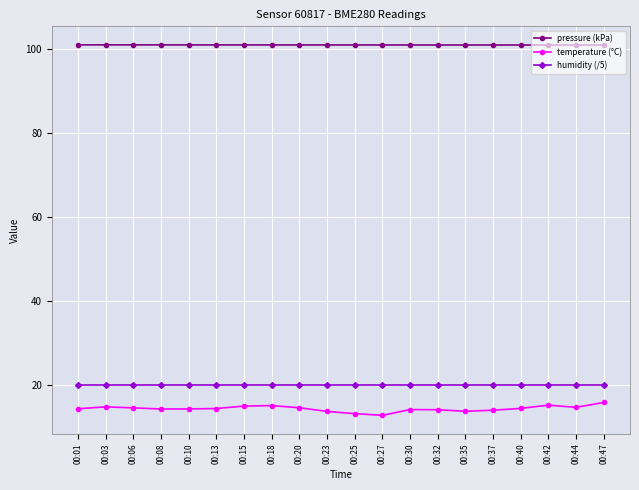

What is the sum of all temperature (°C) values?

289.4